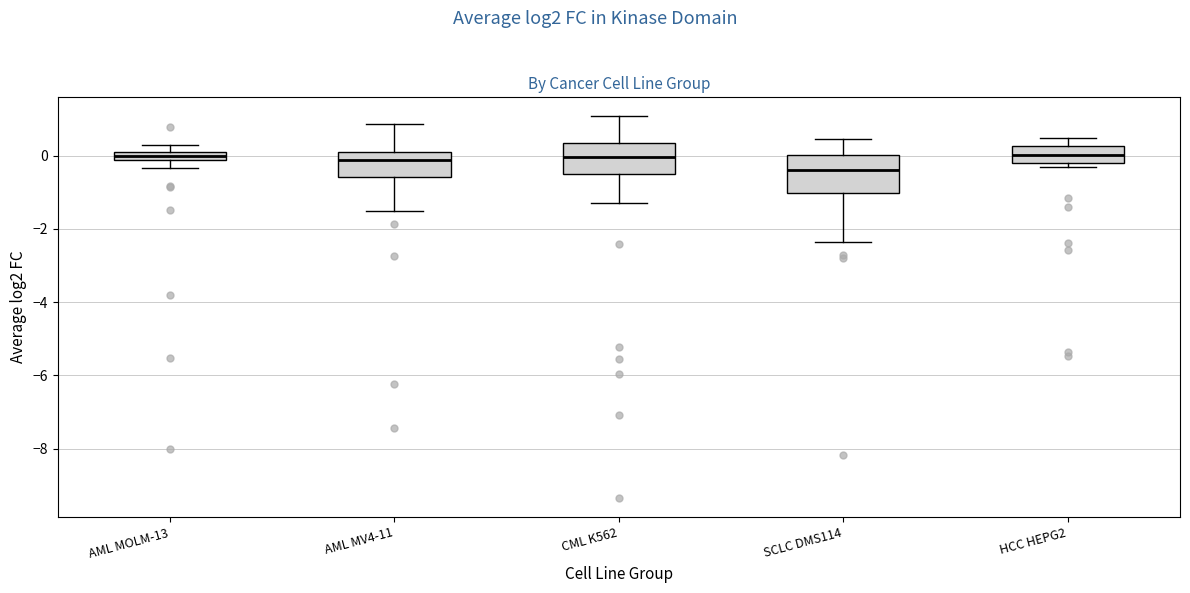

Which box has the lowest median line?

SCLC DMS114